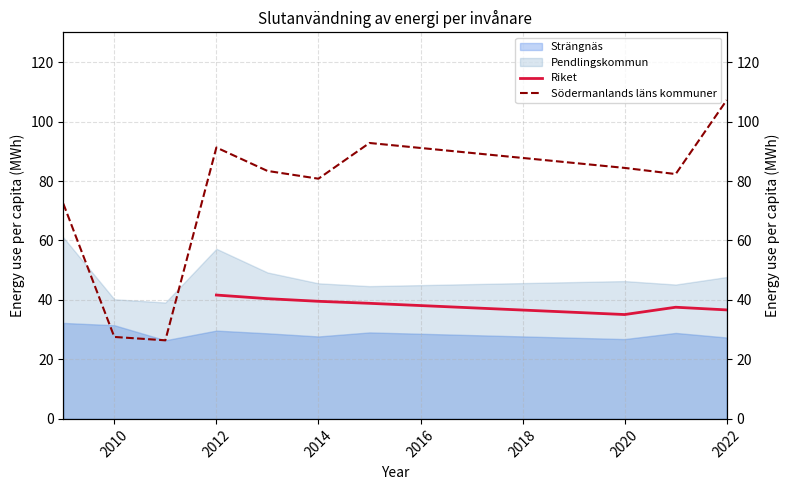

True or false: Pendlingskommun and Strängnäs cross at least once.

False